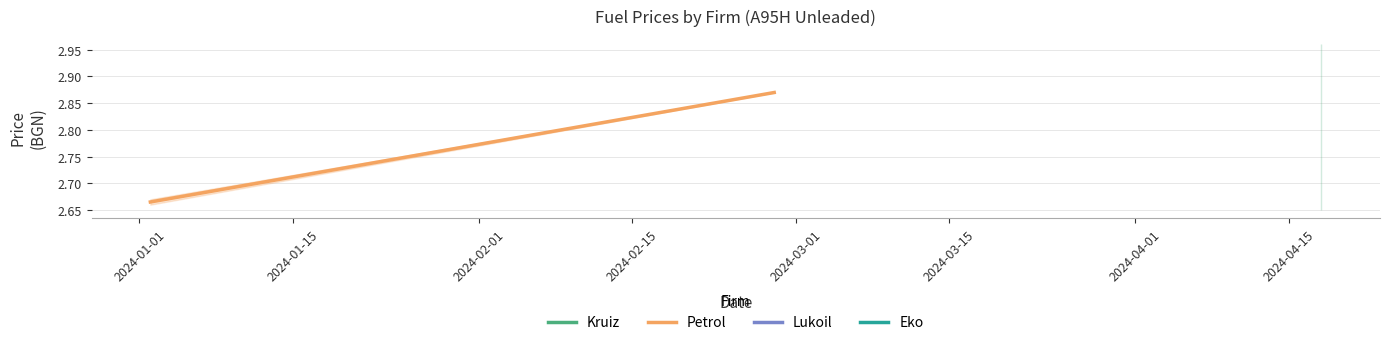

Does the chart have visible grid lines?

Yes